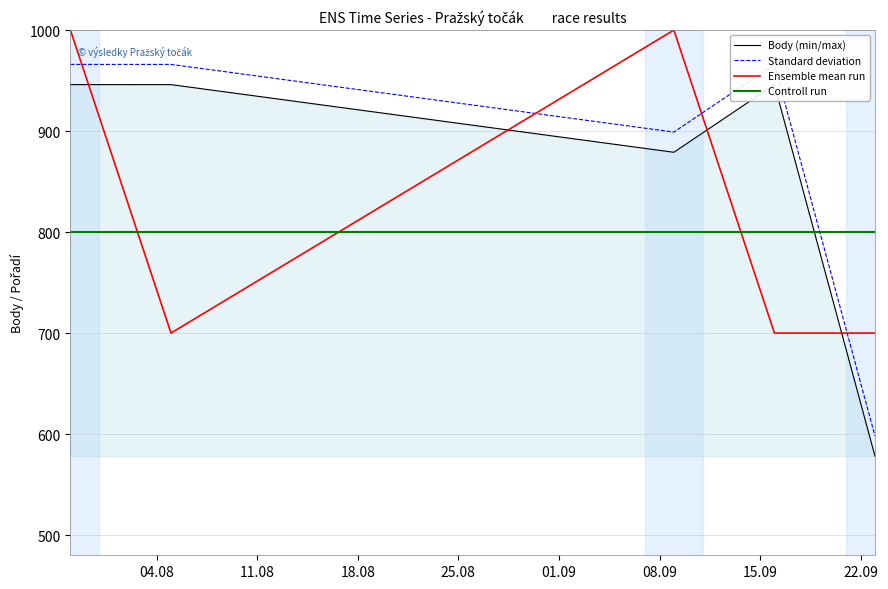

List the series in order of their peak value, lowest first.

Controll run, Body (min/max), Standard deviation, Ensemble mean run